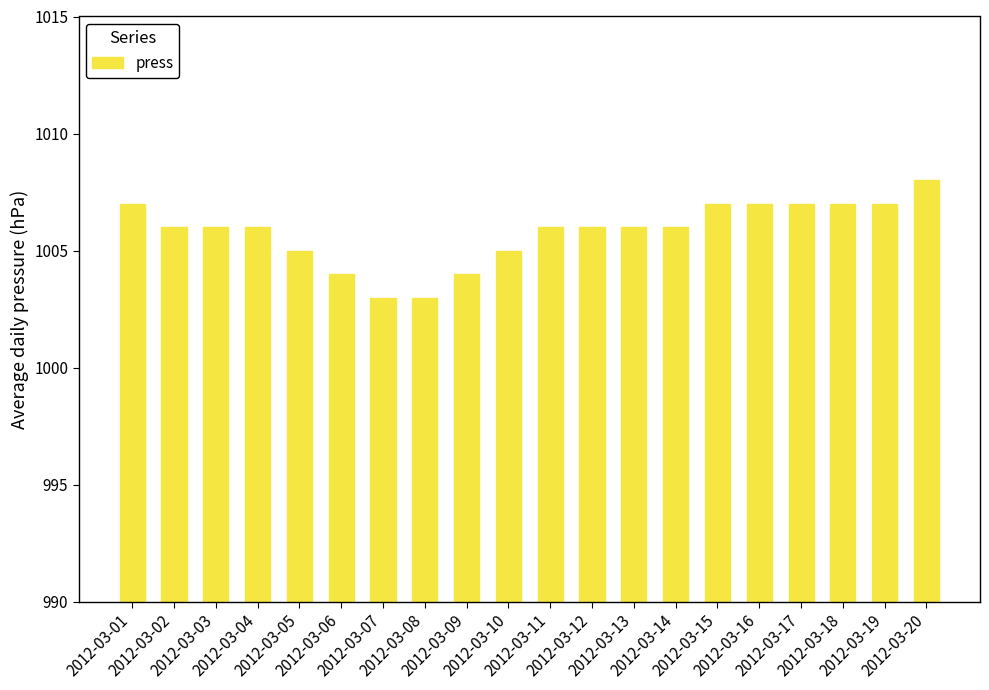

Are the bars grouped side by side (vs. stacked)?

No